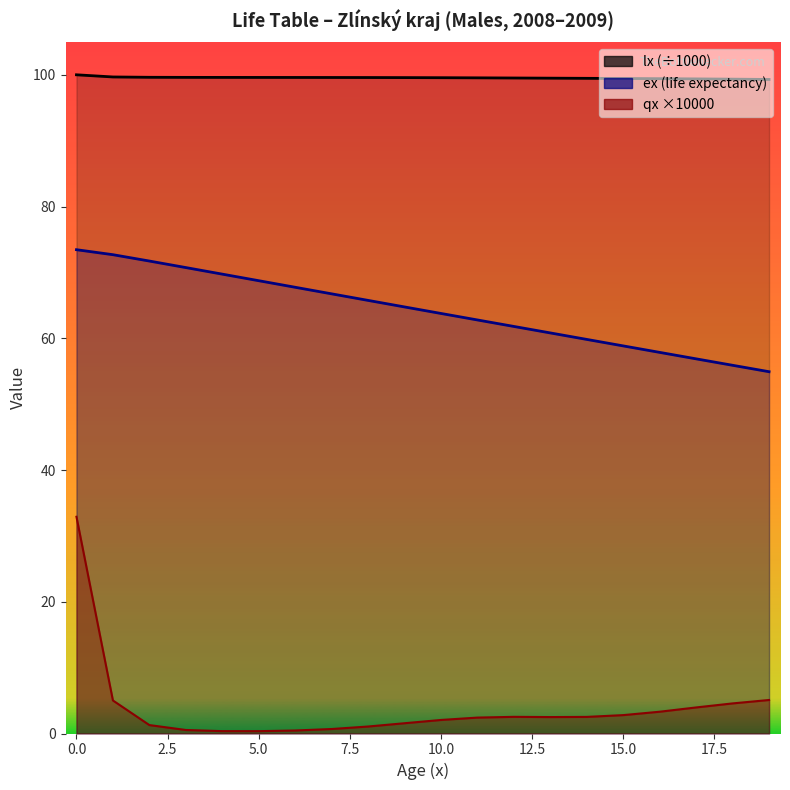

Which series changed the most between 6 and 17?

ex